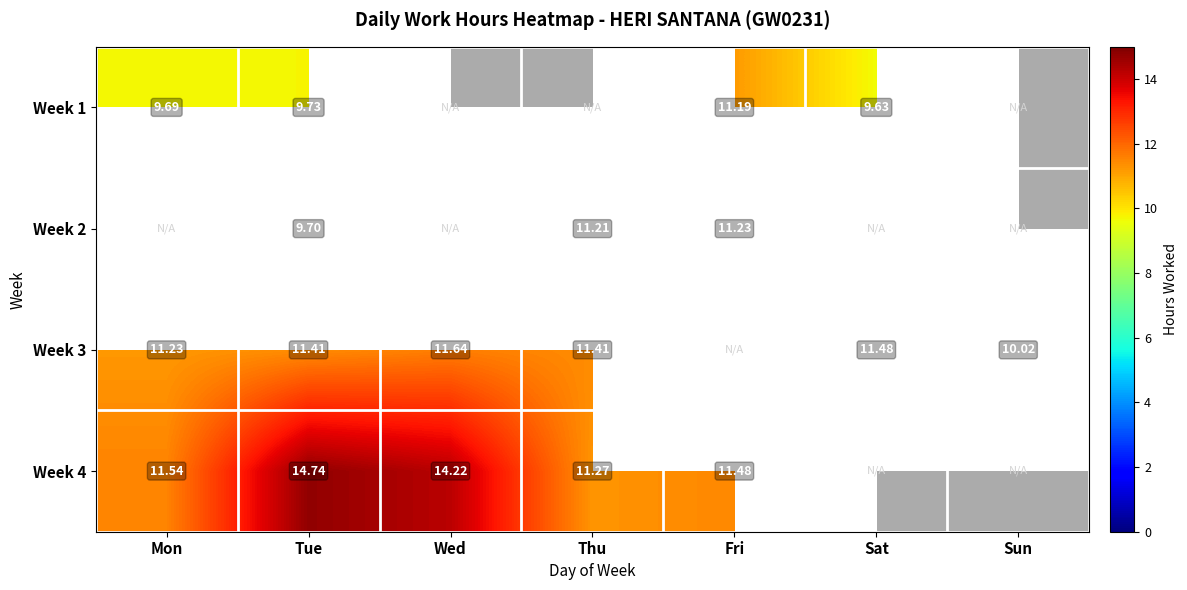

How many values in the Week 1 series exceed 9?

4